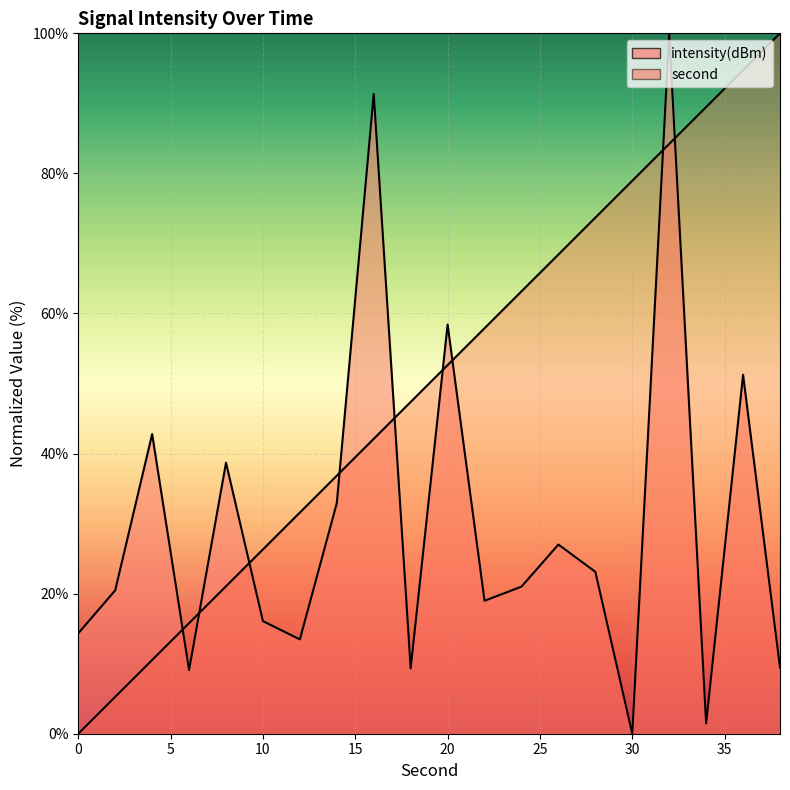

List the series in order of their overall mean, highest first.

second, intensity